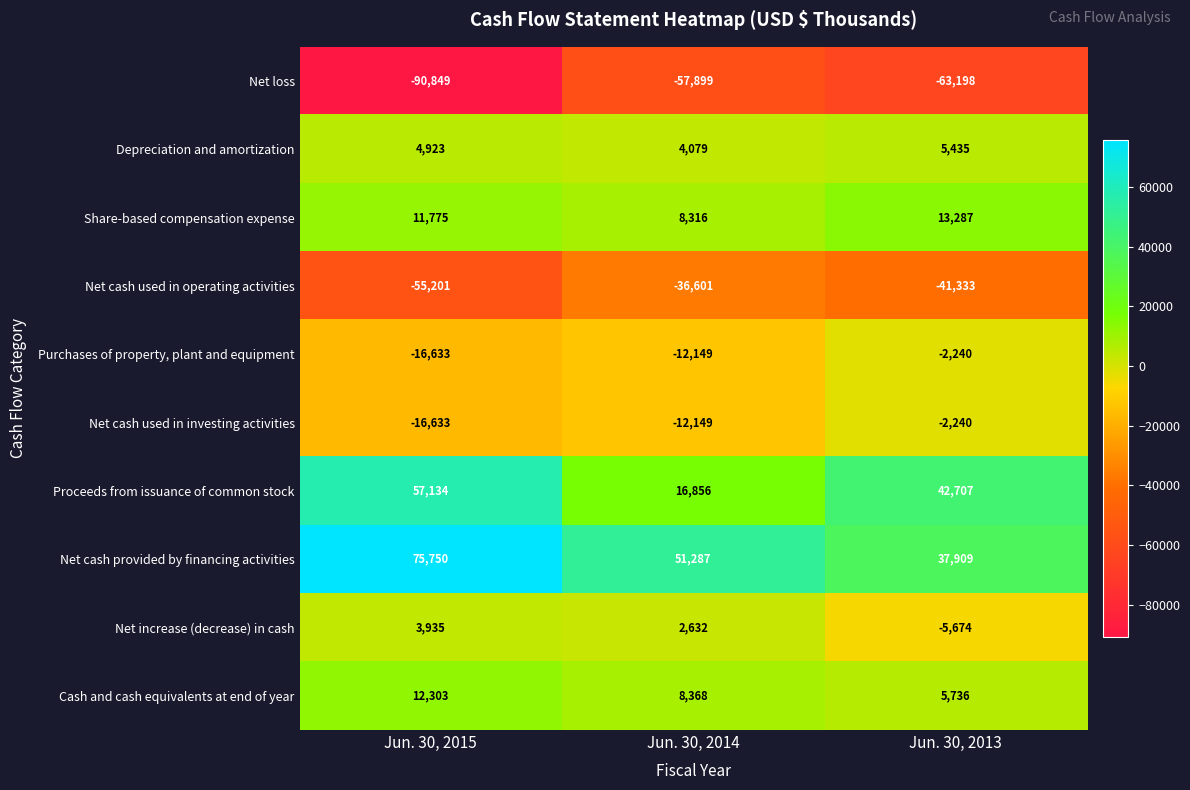

List the labels in order of Net increase (decrease) in cash value, largest first.

Jun. 30, 2015, Jun. 30, 2014, Jun. 30, 2013